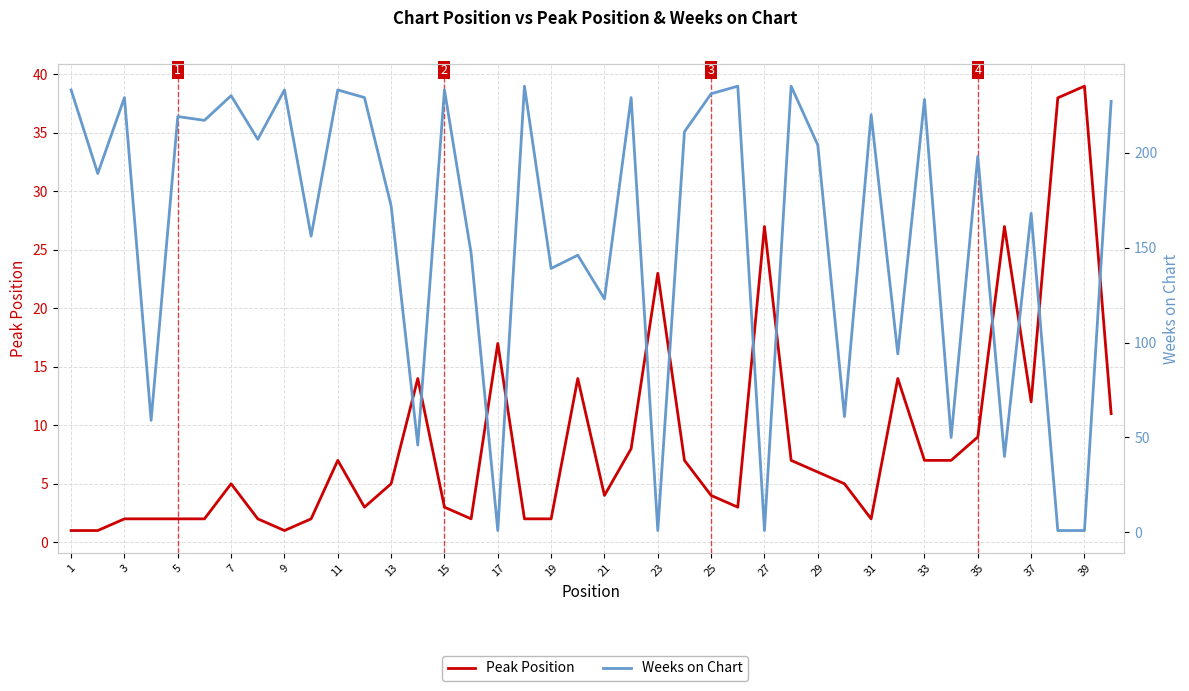

Is the value of Weeks on Chart at 25 greater than the value of Peak Position at 35?

Yes